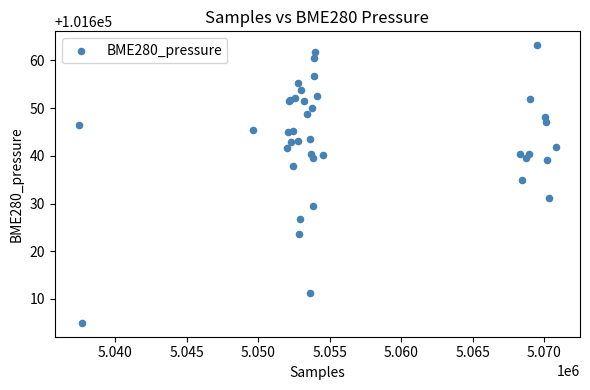

What Y value in the scatter plot is closest to 101634?

101635.0